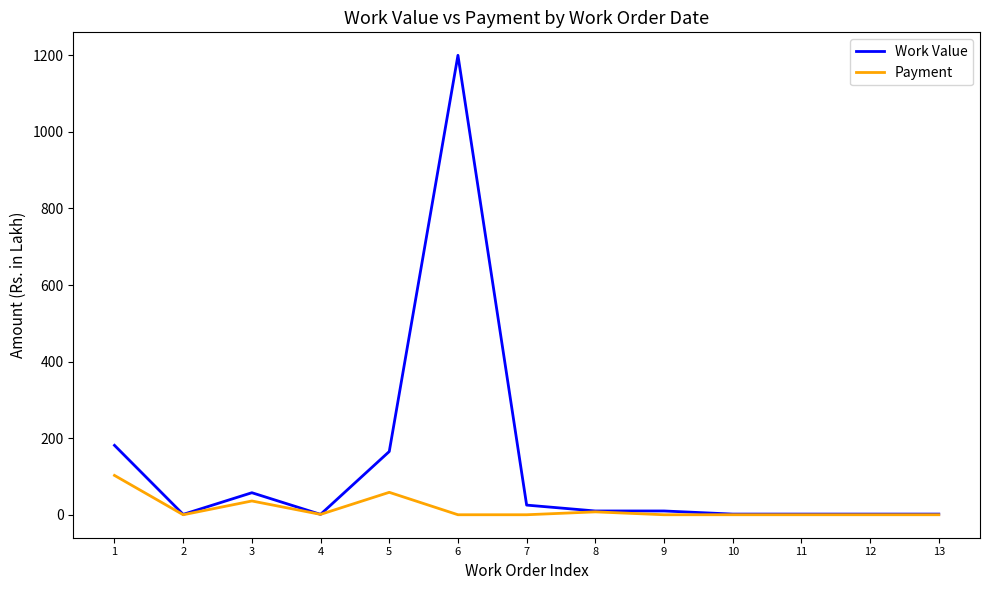

What is the difference between the highest and lowest values at 9?

9.9